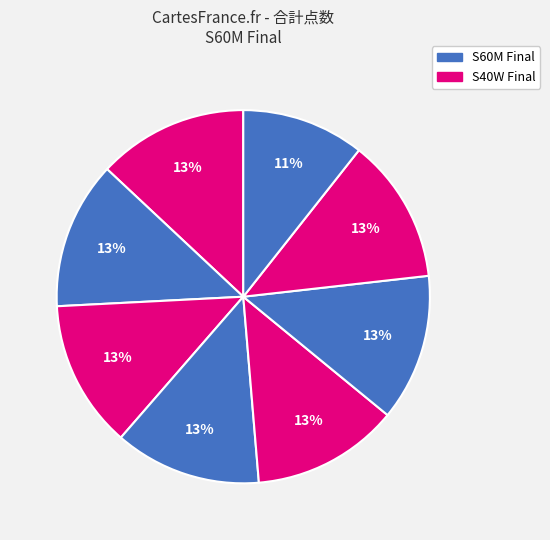

To the nearest percent, what is the difference between the largest and smallest slice percentages?

2%